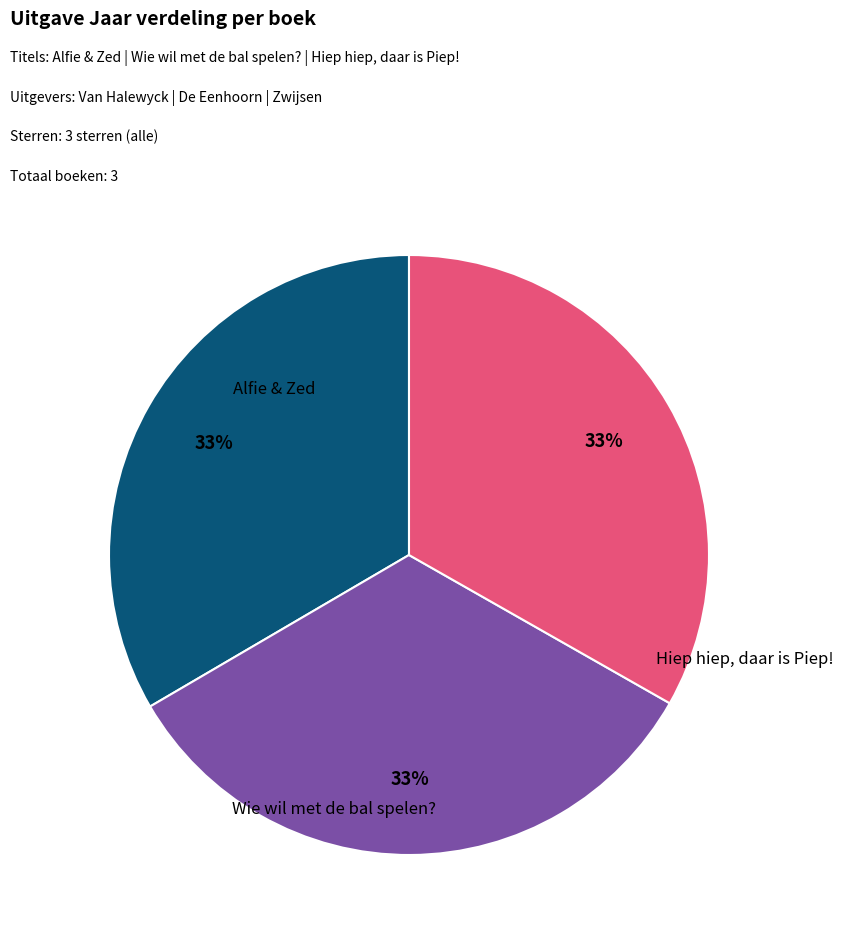

To the nearest percent, what percentage of the pie is Wie wil met de bal spelen??

33%